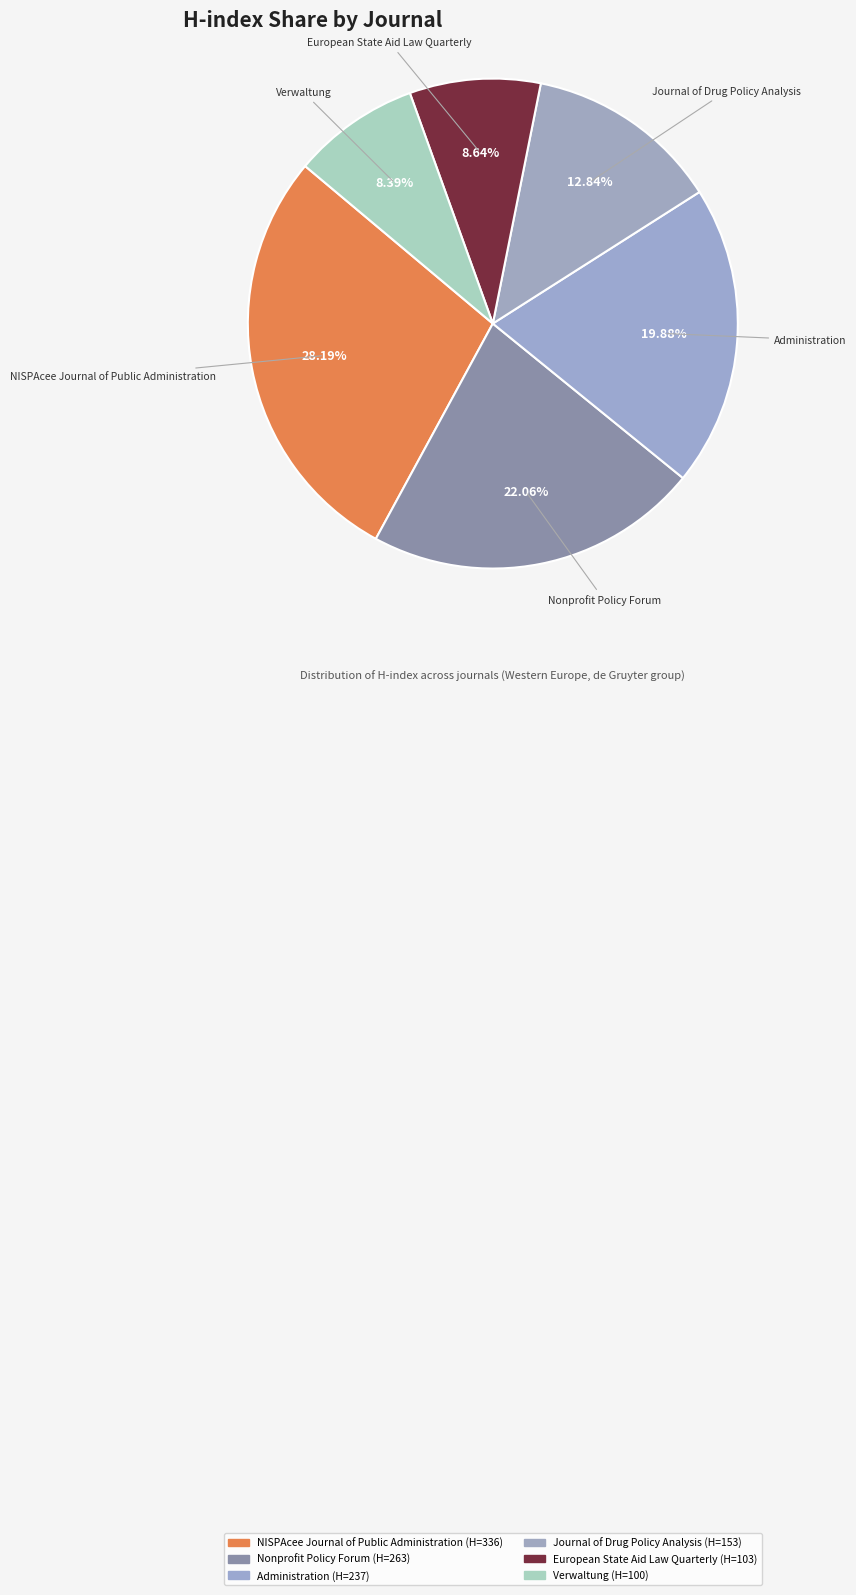

How many slices are in this pie chart?

6